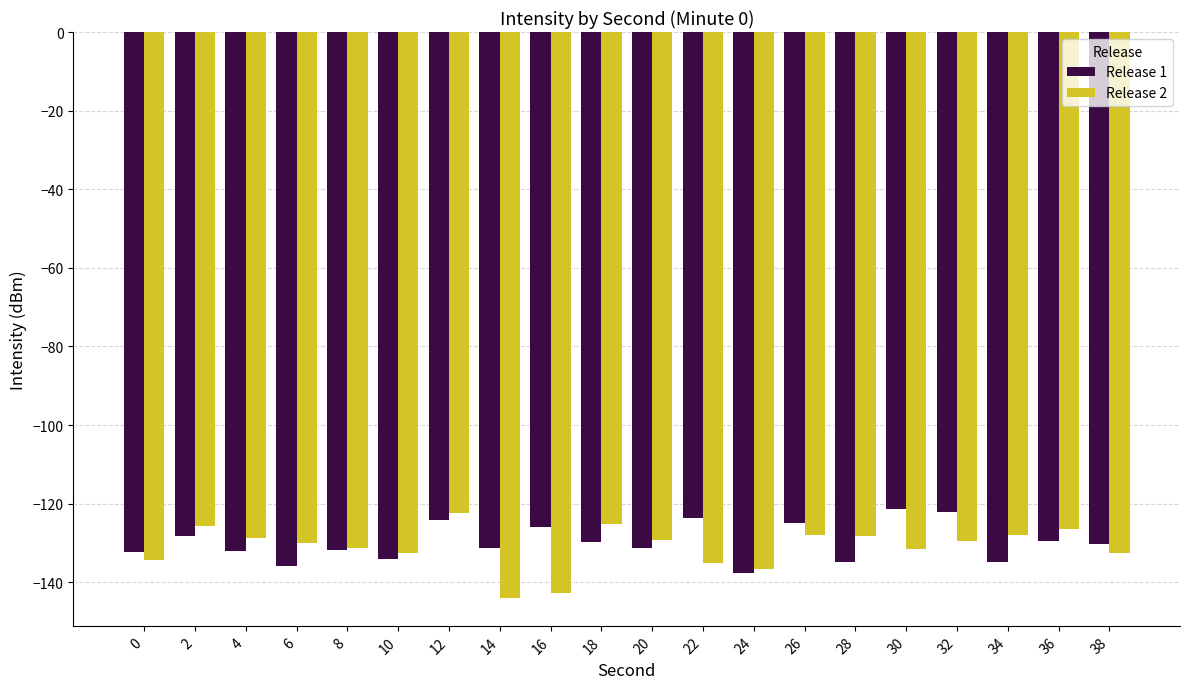

What is the difference between the highest and lowest values at 0?

2.0